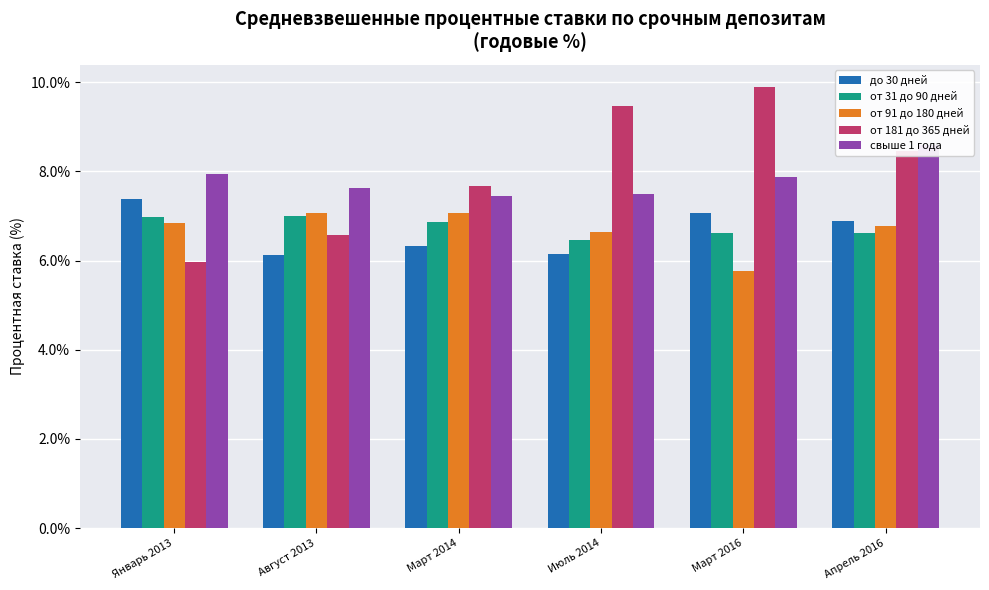

The value of от 91 до 180 дней at Апрель 2016 is 3.5. True or false?

False